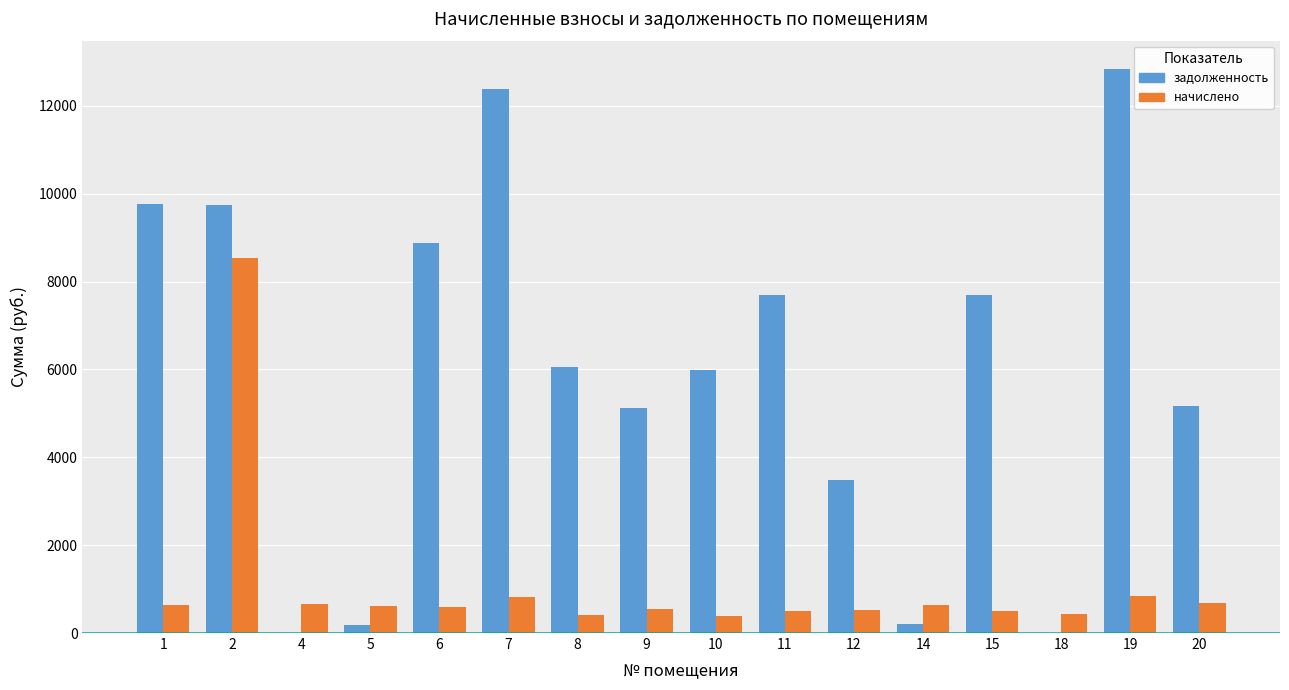

What is the total value across all series at 19?

13690.5